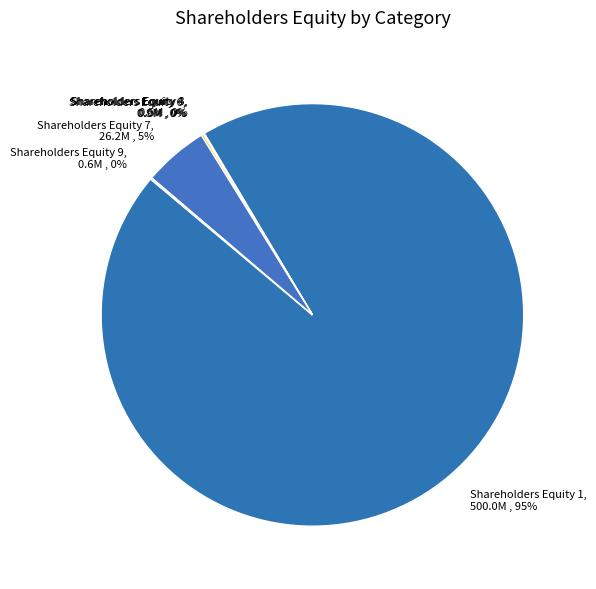

Which slice is the largest?

Shareholders Equity 1